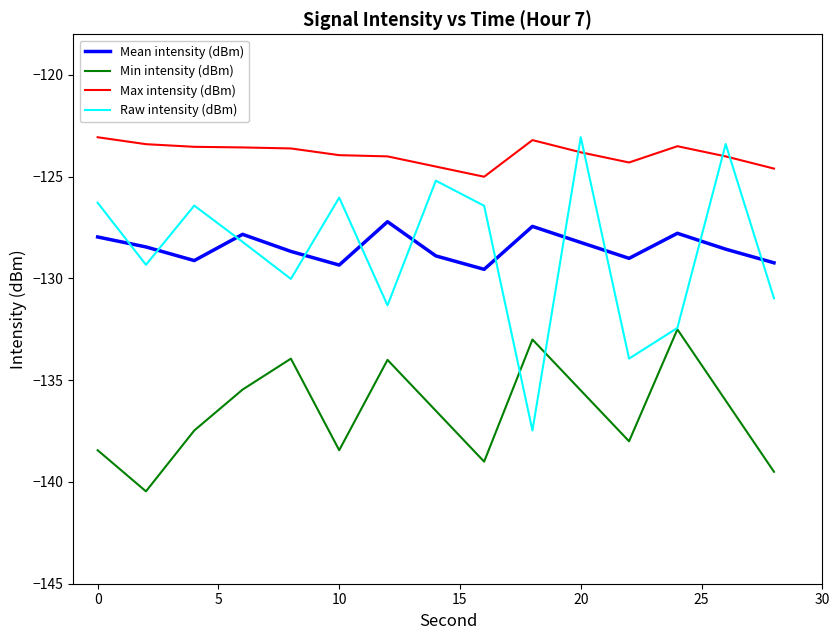

What is the maximum value shown in the chart?

-123.1